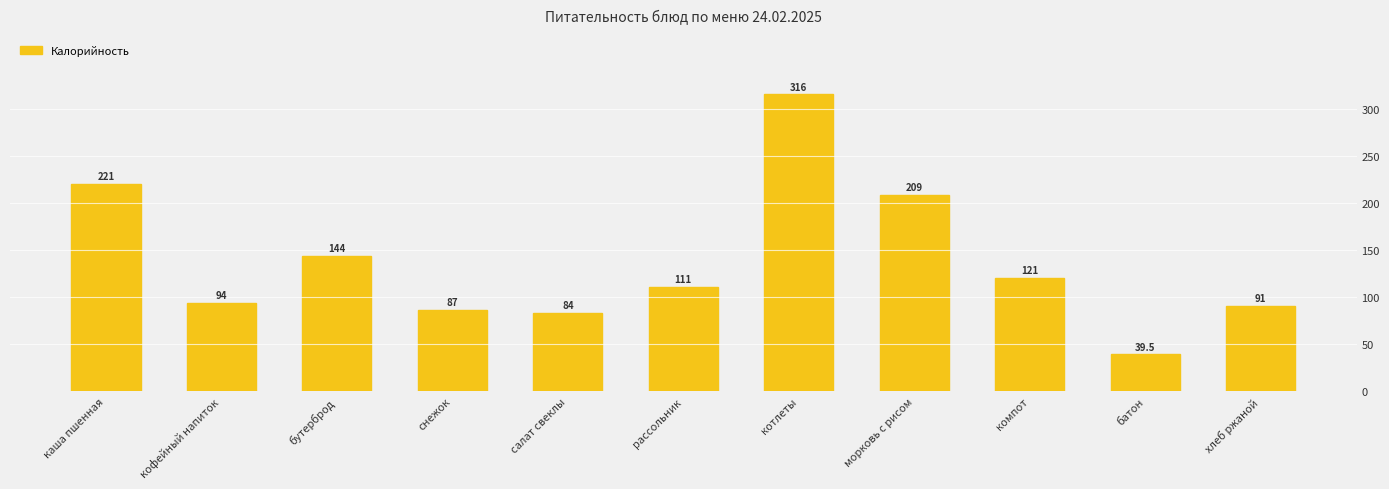

True or false: the data shows 144.0 at бутерброд.

True